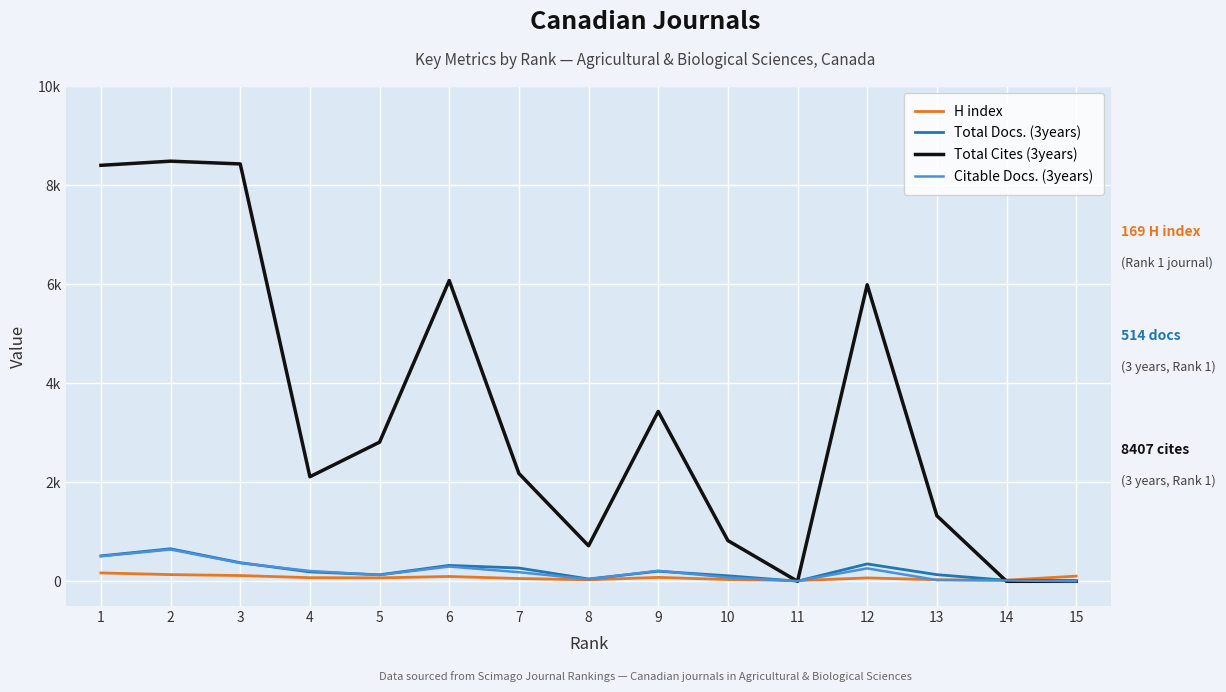

What are all the series names shown in the legend?

H index, Total Docs. (3years), Total Cites (3years), Citable Docs. (3years)